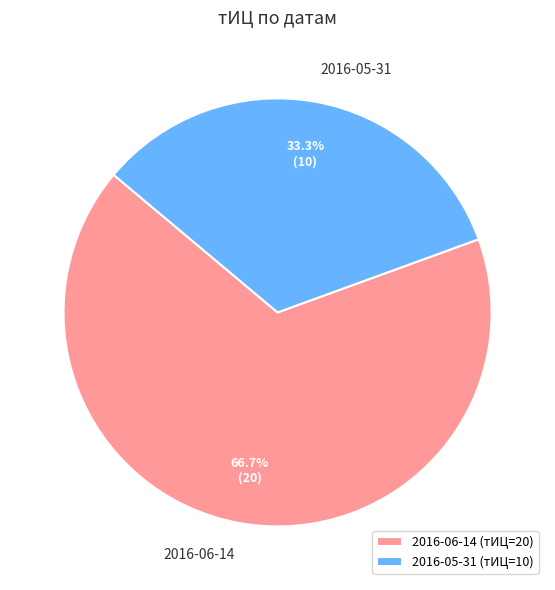

Do 2016-05-31 and 2016-06-14 together represent more than half of the pie?

Yes